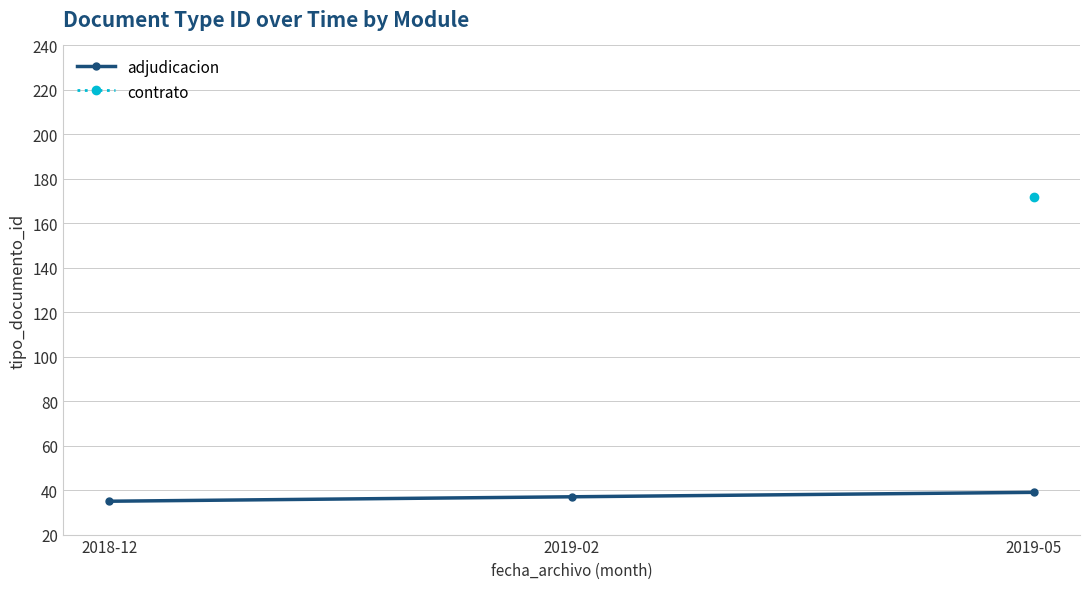

What are all the series names shown in the legend?

adjudicacion, contrato